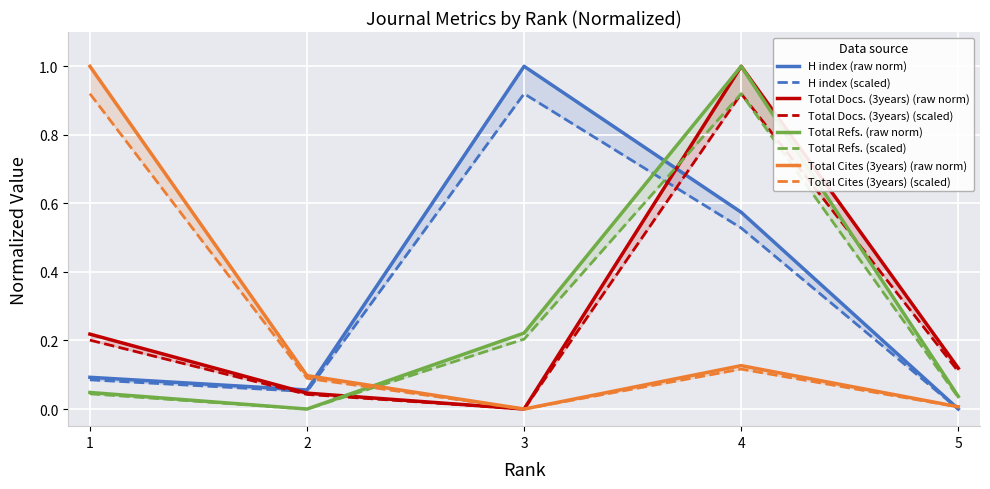

Does the chart display data point markers on the line(s)?

No